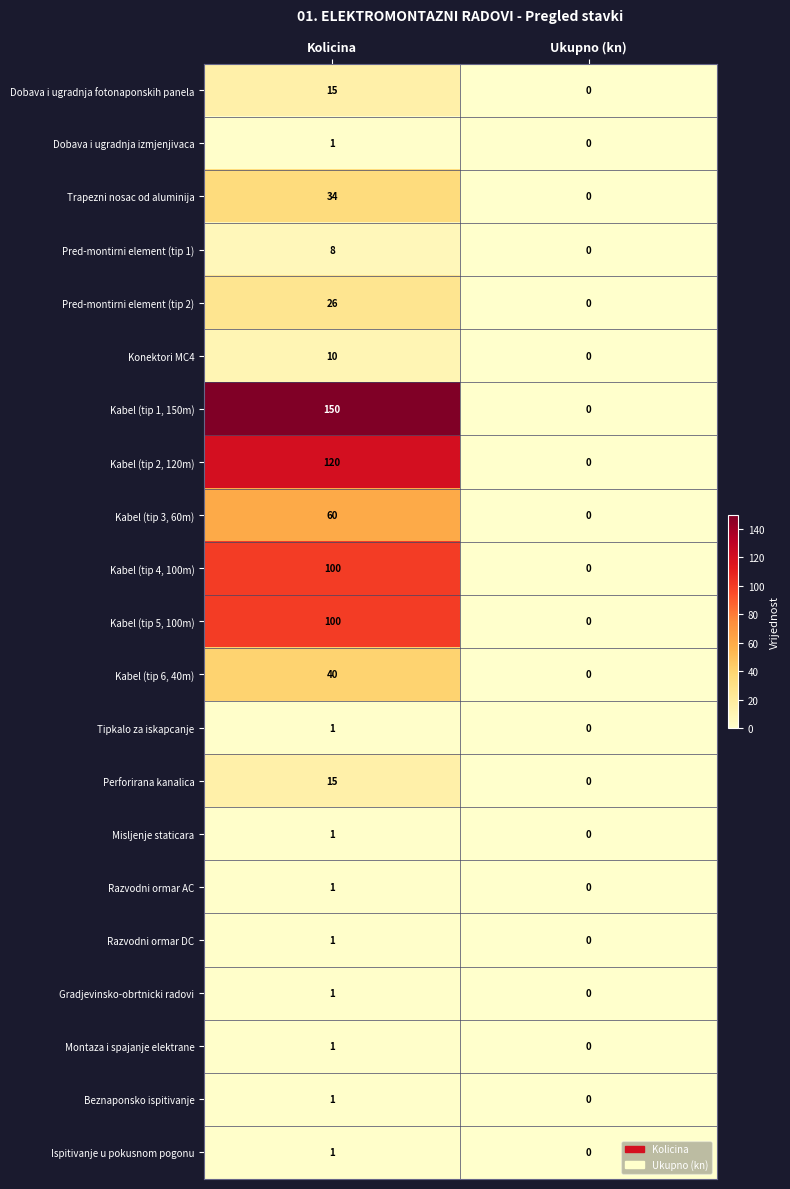

How many values in Montaza i spajanje elektrane are above zero?

1